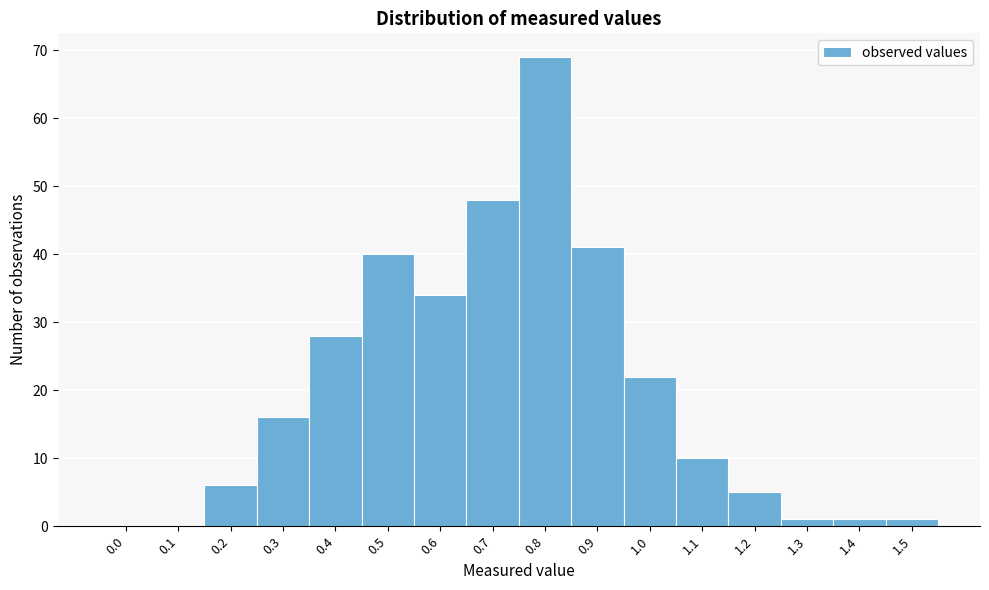

Reading right to left, list all the values displayed in this chart.

1.5=1	1.4=1	1.3=1	1.2=5	1.1=10	1.0=22	0.9=41	0.8=69	0.7=48	0.6=34	0.5=40	0.4=28	0.3=16	0.2=6	0.1=0	0.0=0